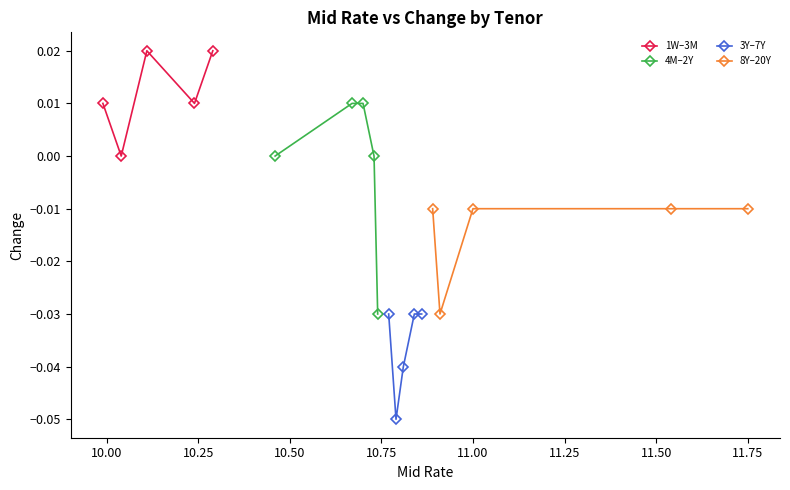

How many interior local peaks does the 1W–3M series have?

1